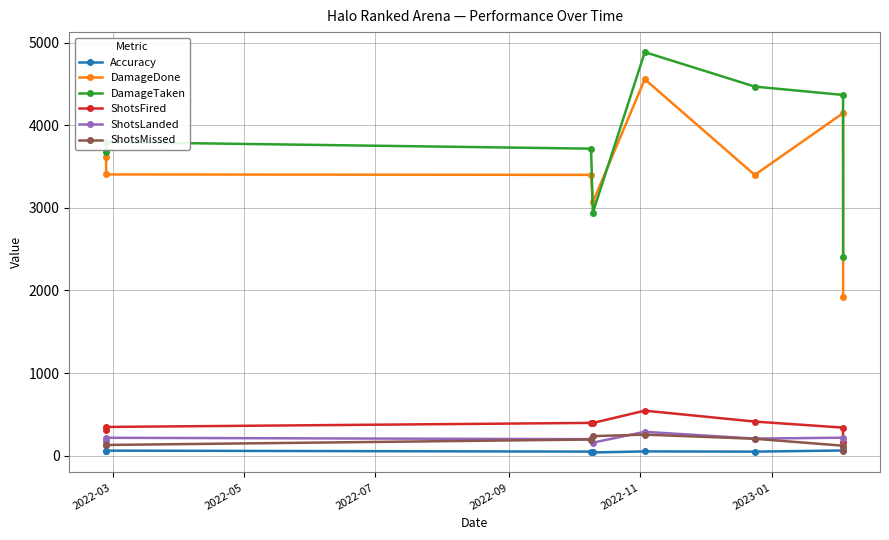

What is the average value of the ShotsMissed series?

167.5